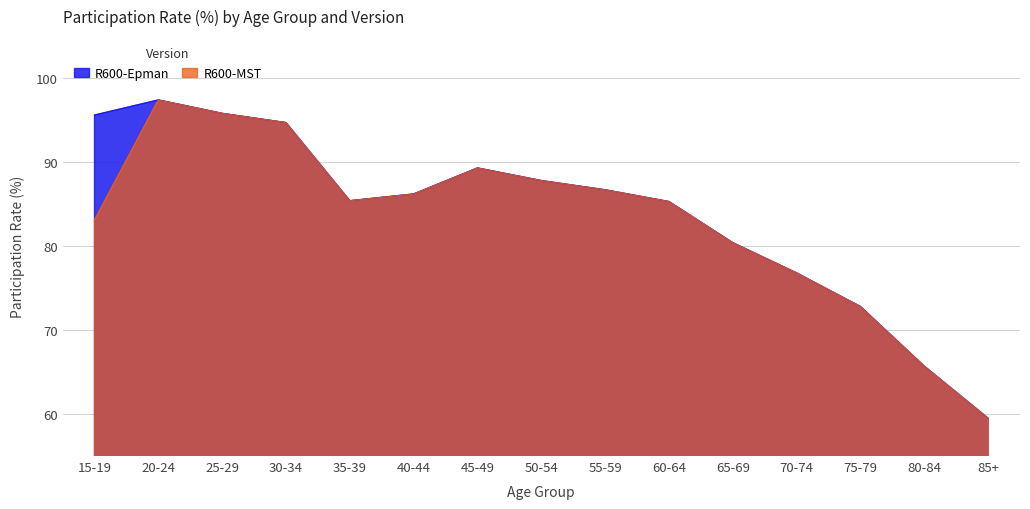

Rank the series at 20-24 from lowest to highest value.

R600-Epman, R600-MST